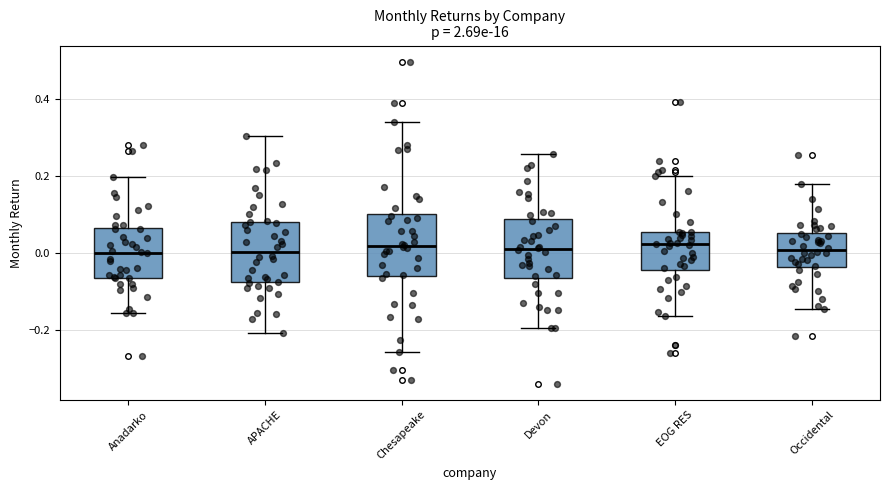

Reading left to right, read every box against the y-axis: the position of its median line, the range the box covers, and the ends of its whiskers. The values are not printed on the chart, so give them approximately, as read against the axis.

Anadarko: median 0.00, box -0.06 to 0.06, whiskers -0.16 to 0.20
APACHE: median 0.00, box -0.08 to 0.08, whiskers -0.20 to 0.30
Chesapeake: median 0.02, box -0.06 to 0.10, whiskers -0.26 to 0.34
Devon: median 0.02, box -0.06 to 0.08, whiskers -0.20 to 0.26
EOG RES: median 0.02, box -0.04 to 0.06, whiskers -0.16 to 0.20
Occidental: median 0.00, box -0.04 to 0.06, whiskers -0.14 to 0.18